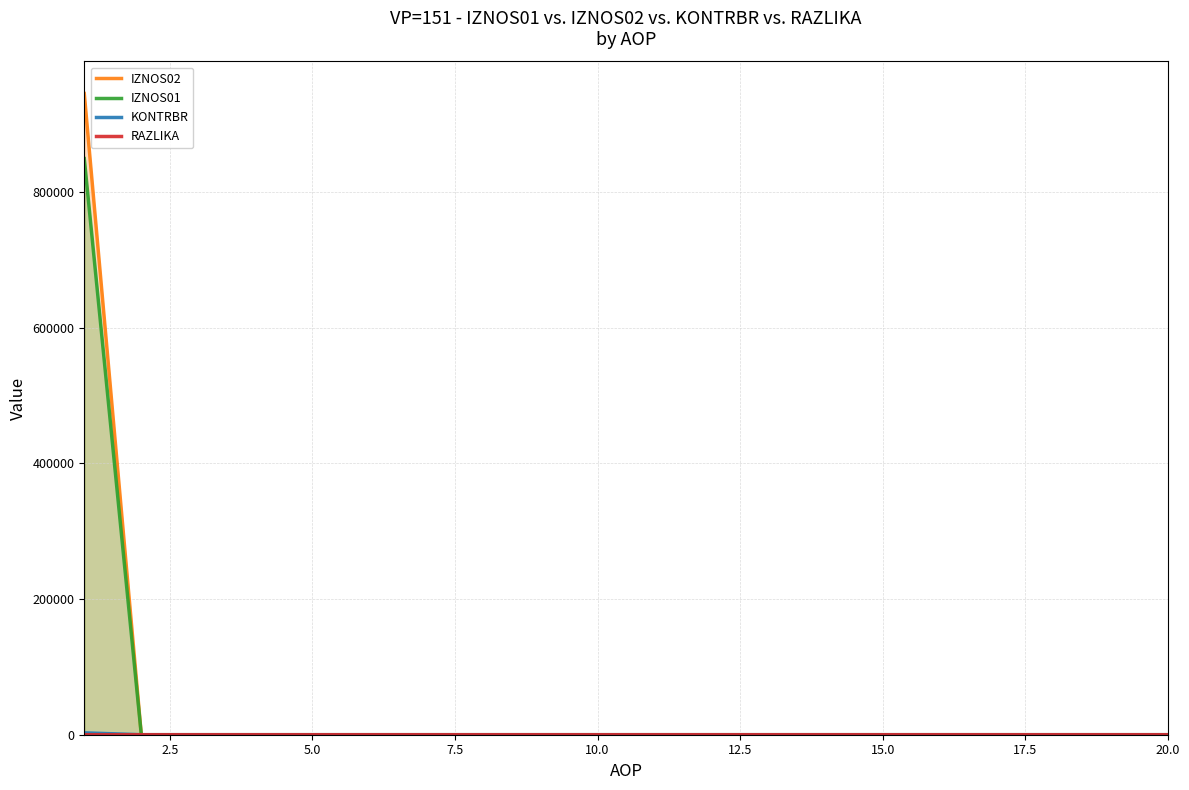

What is the maximum value for IZNOS01?

848897.6